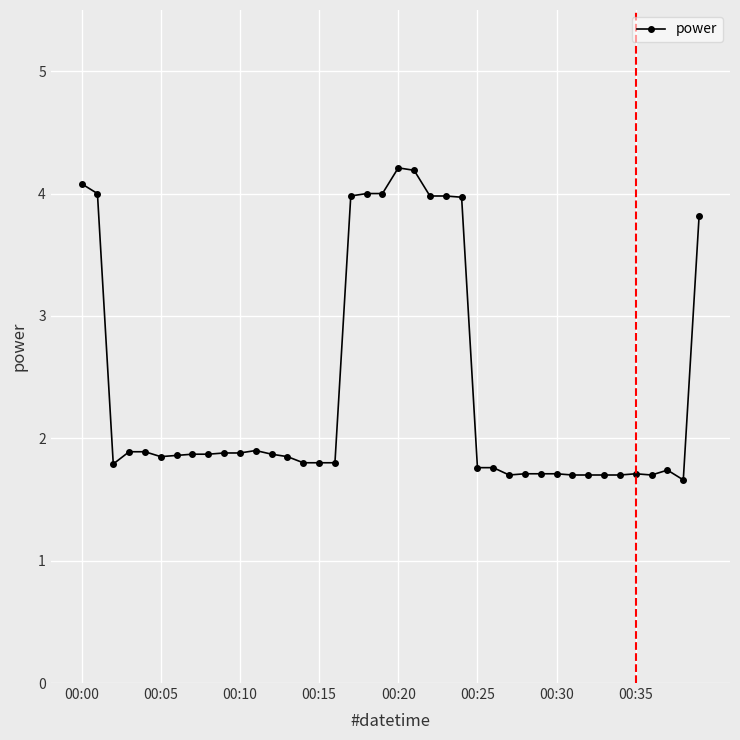

What is the value of the 34th point from the left?

1.7